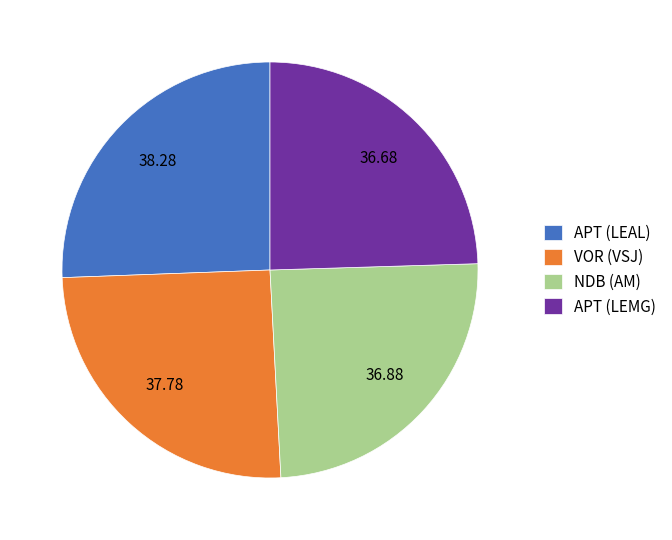

Between APT (LEAL) and NDB (AM), which is larger?

APT (LEAL)